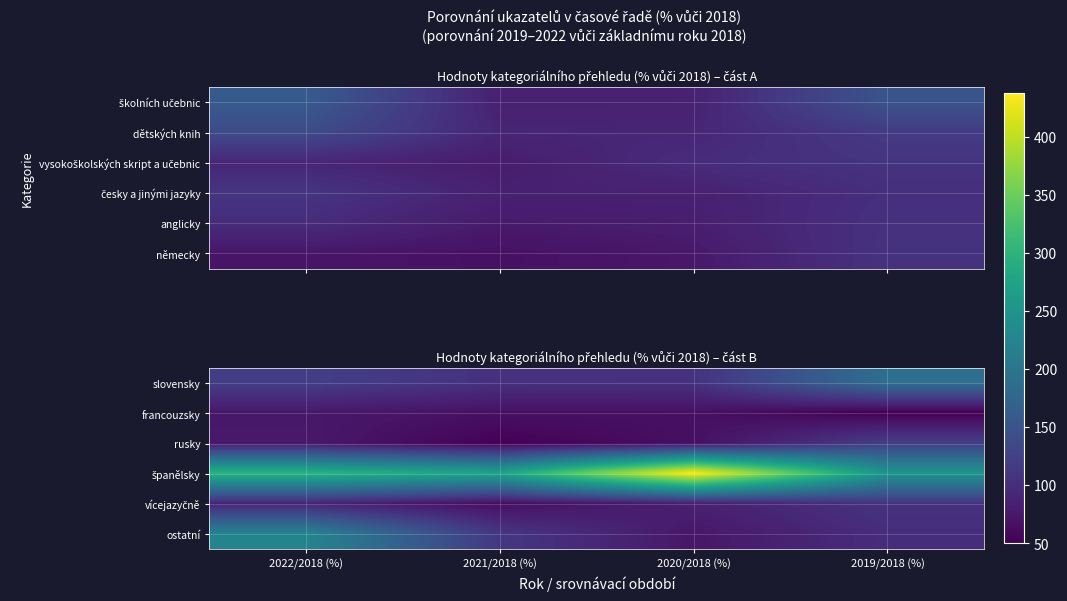

What is the difference between the highest and lowest values at 2022/2018 (%)?

225.0